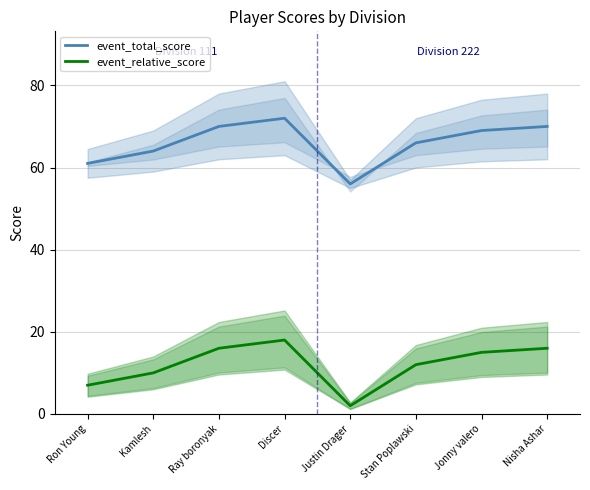

The value of event_total_score at Justin Drager is 56. True or false?

True